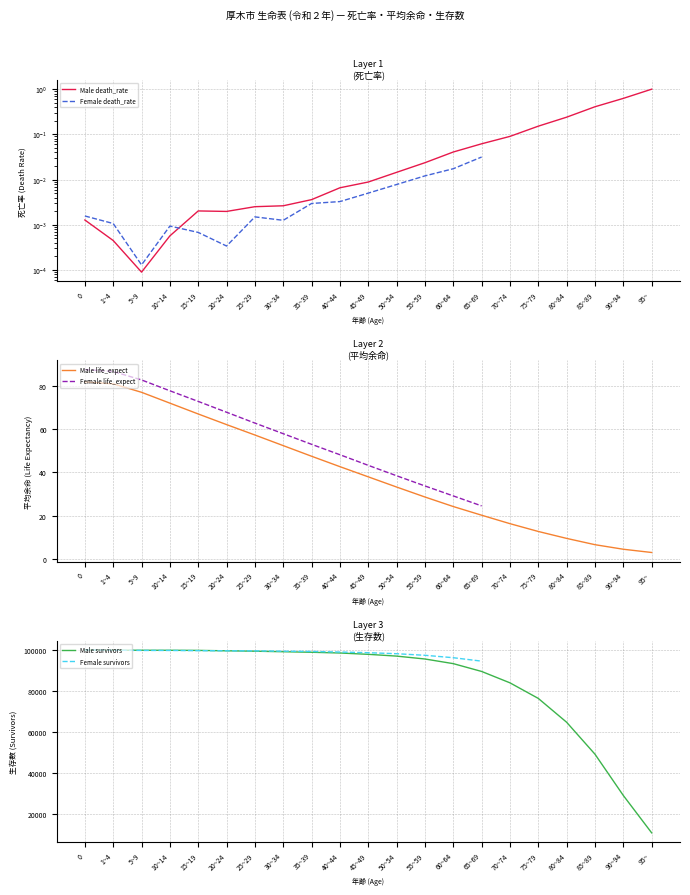

What value does the Male life_expect series have at 70~74?

16.3